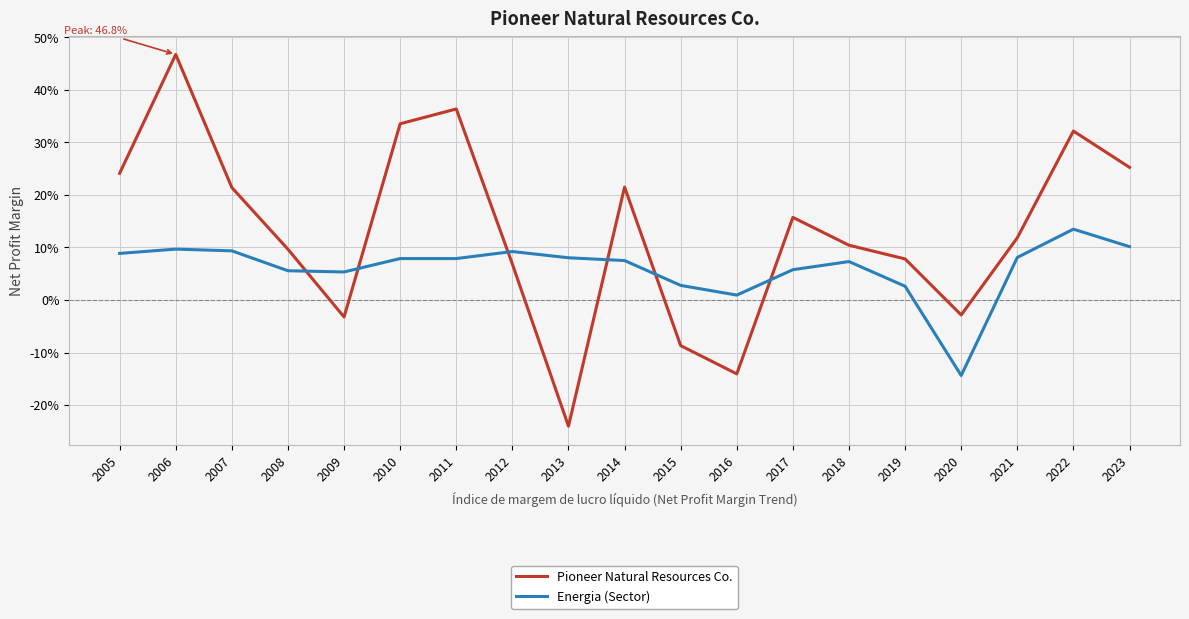

Rank the series at 2014 from highest to lowest value.

Pioneer Natural Resources Co., Energia (Sector)